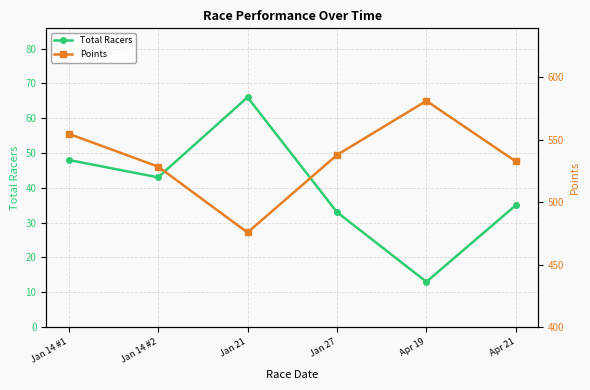

What is the average value of the Points series?

535.2